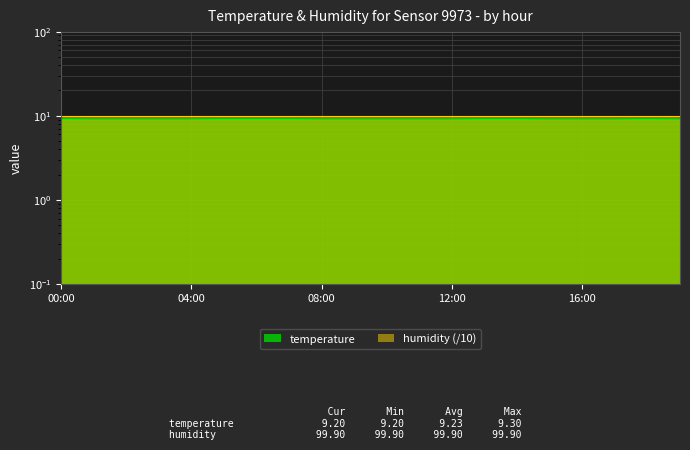

Reading right to left, transcribe all the data shown in this chart.

9.2	9.3	9.2	9.2	9.2	9.3	9.3	9.2	9.2	9.2	9.2	9.2	9.3	9.3	9.3	9.2	9.2	9.2	9.2	9.3